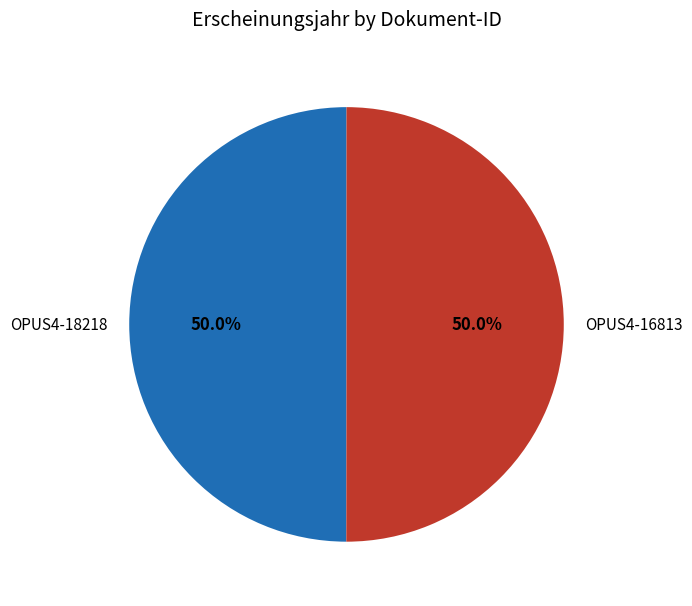

Combined, what portion of the pie is OPUS4-18218 and OPUS4-16813?

100.0%